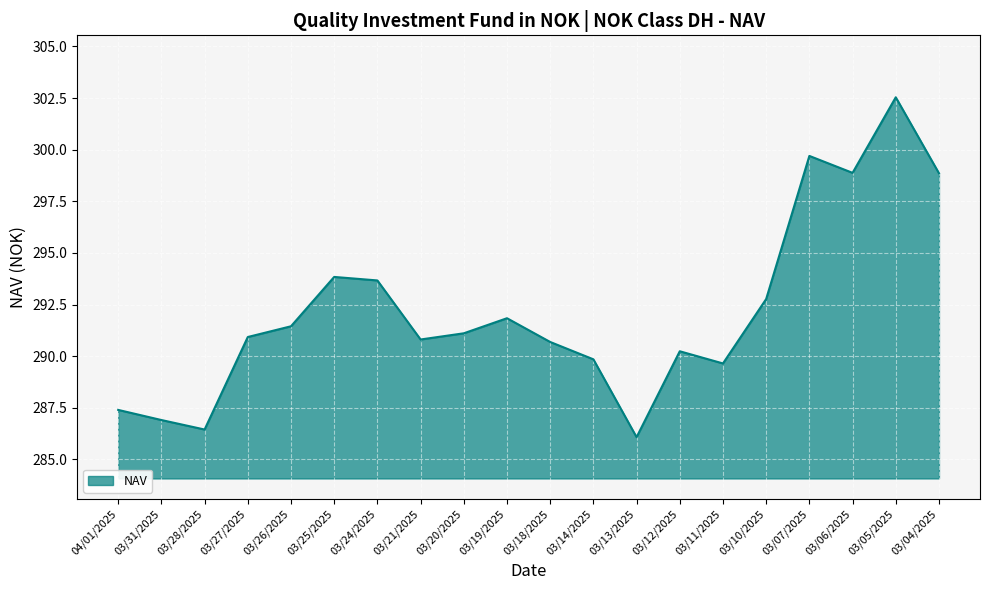

How many interior local peaks (higher than both neighbors) does the data have?

5